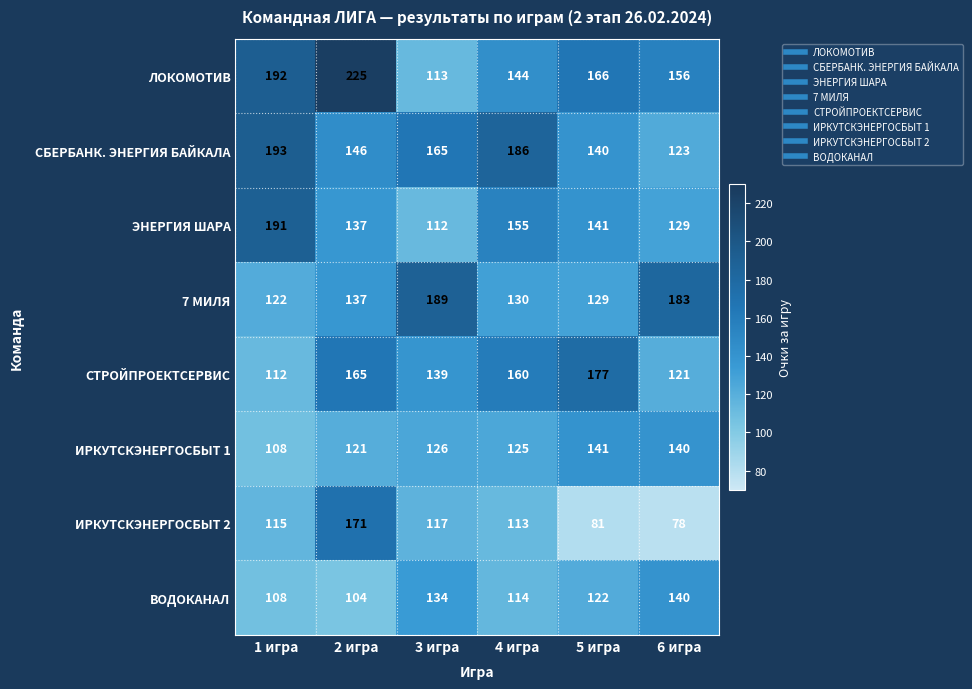

Is the value of 7 МИЛЯ at 3 игра greater than the value of ИРКУТСКЭНЕРГОСБЫТ 1 at 2 игра?

Yes